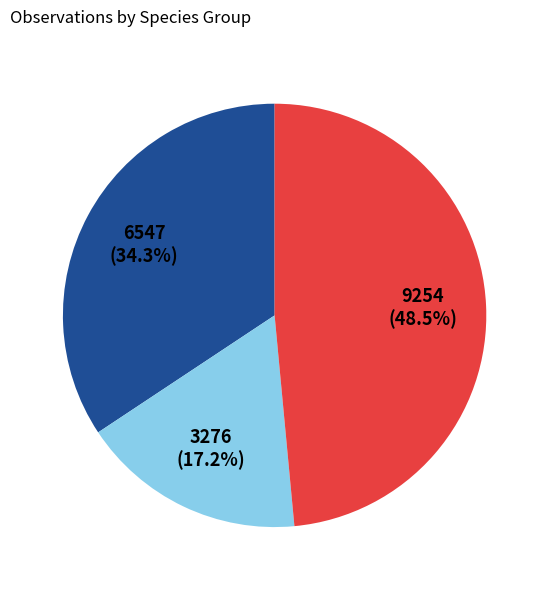

Is there a majority slice in this chart?

No